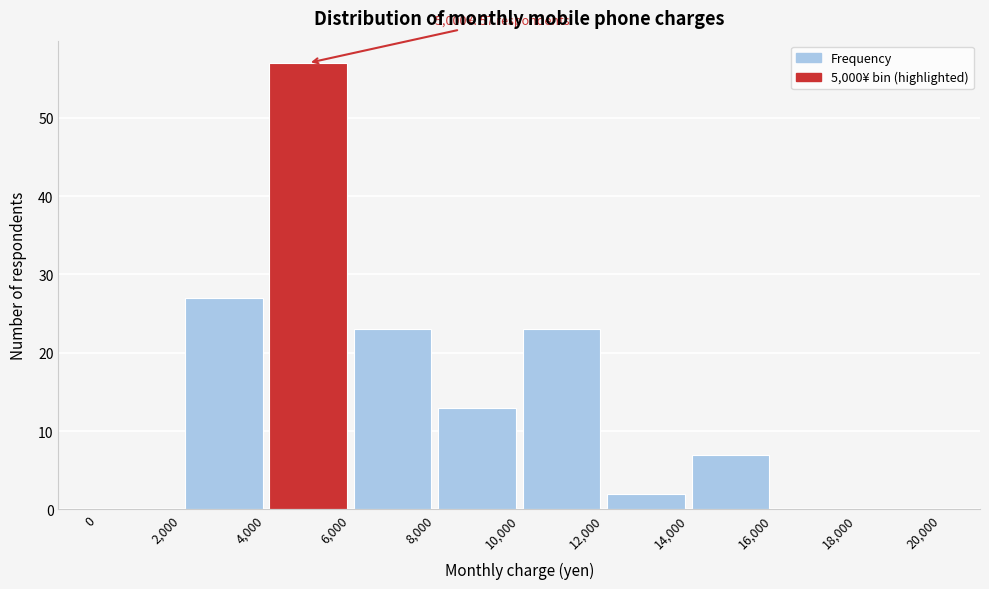

Over which range of the x-axis is the bar tallest?

4,000 to 6,000